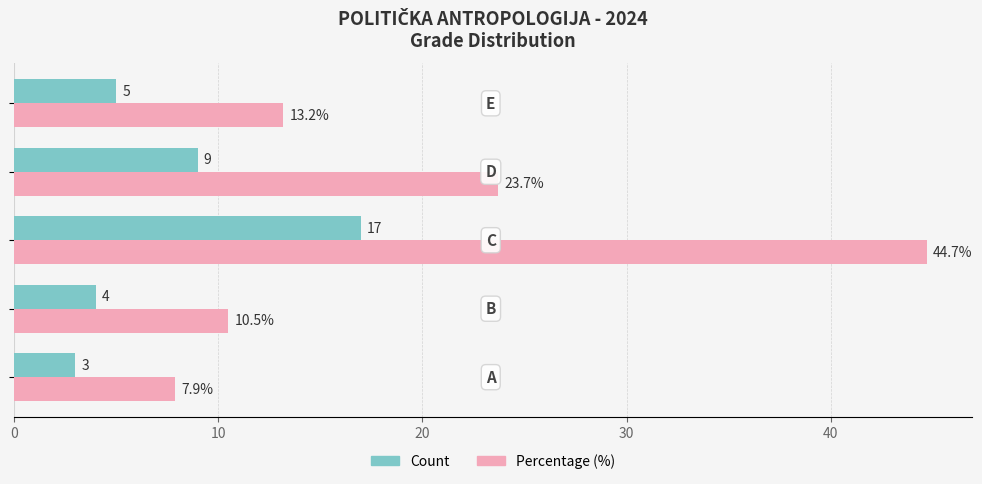

Rank the series by their maximum value, from lowest to highest.

Count, Percentage (%)